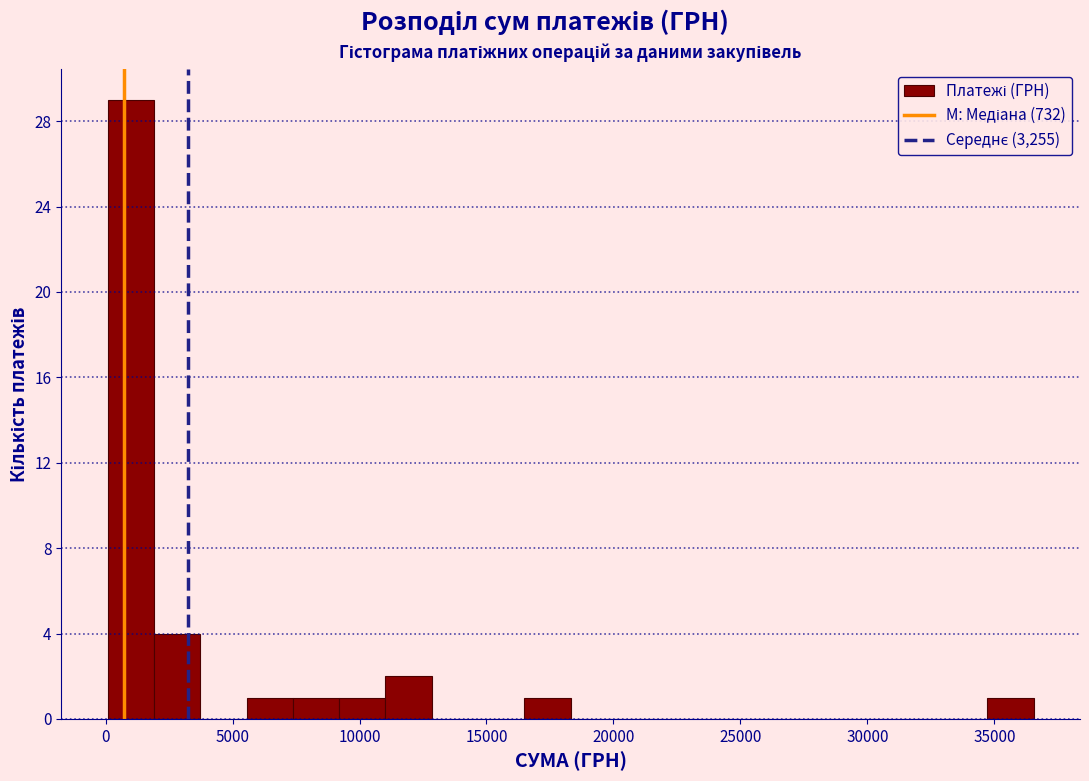

Read against the x-axis, roughly where is the centre of the tallest bar?

1000